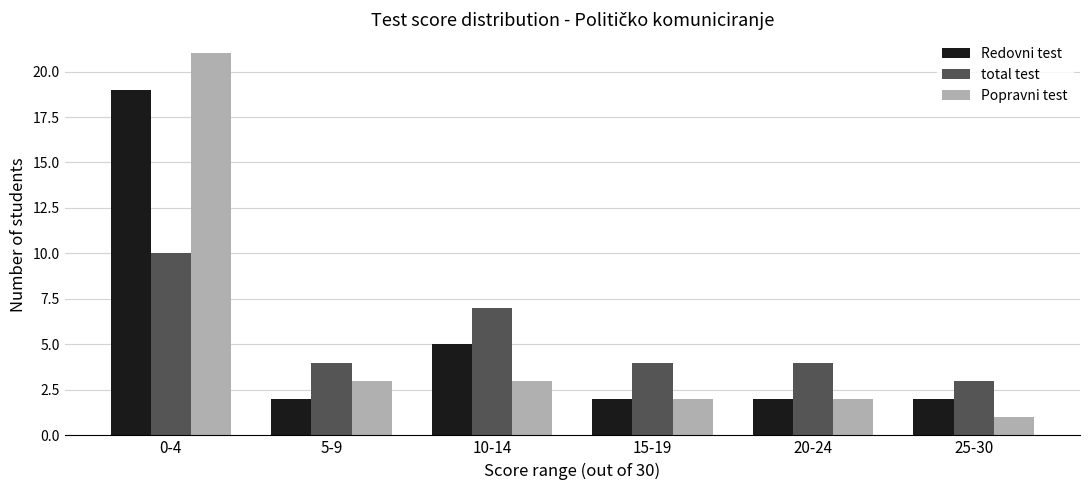

How many distinct data groups are displayed?

3